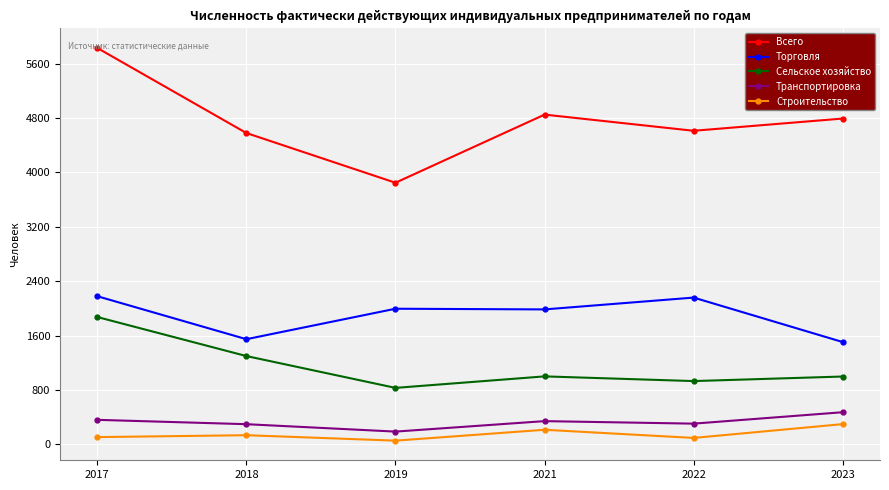

How many values in the Всего series are below 4792?

3